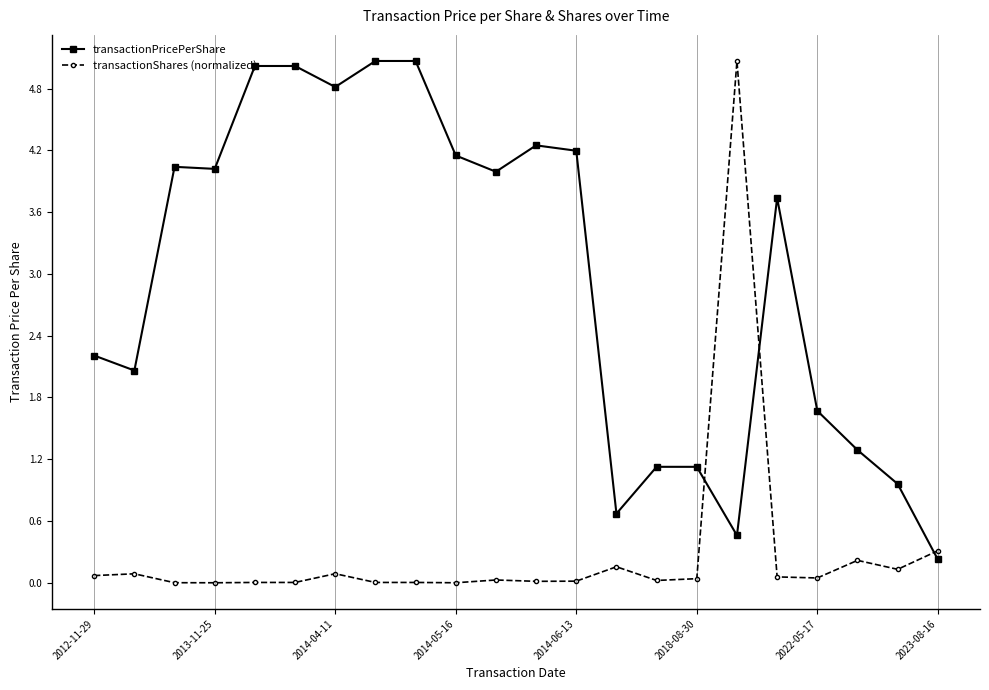

True or false: transactionShares (normalized) has more than 2 points higher than both neighbors.

True